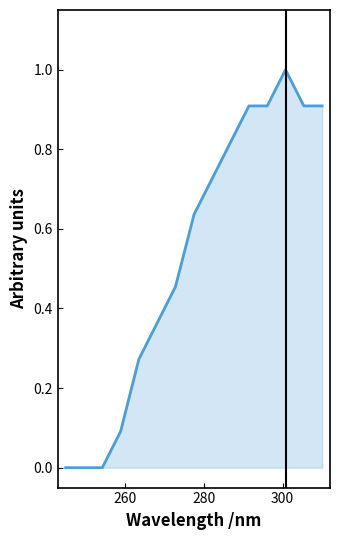

What is the difference between the maximum and minimum values?

1.0